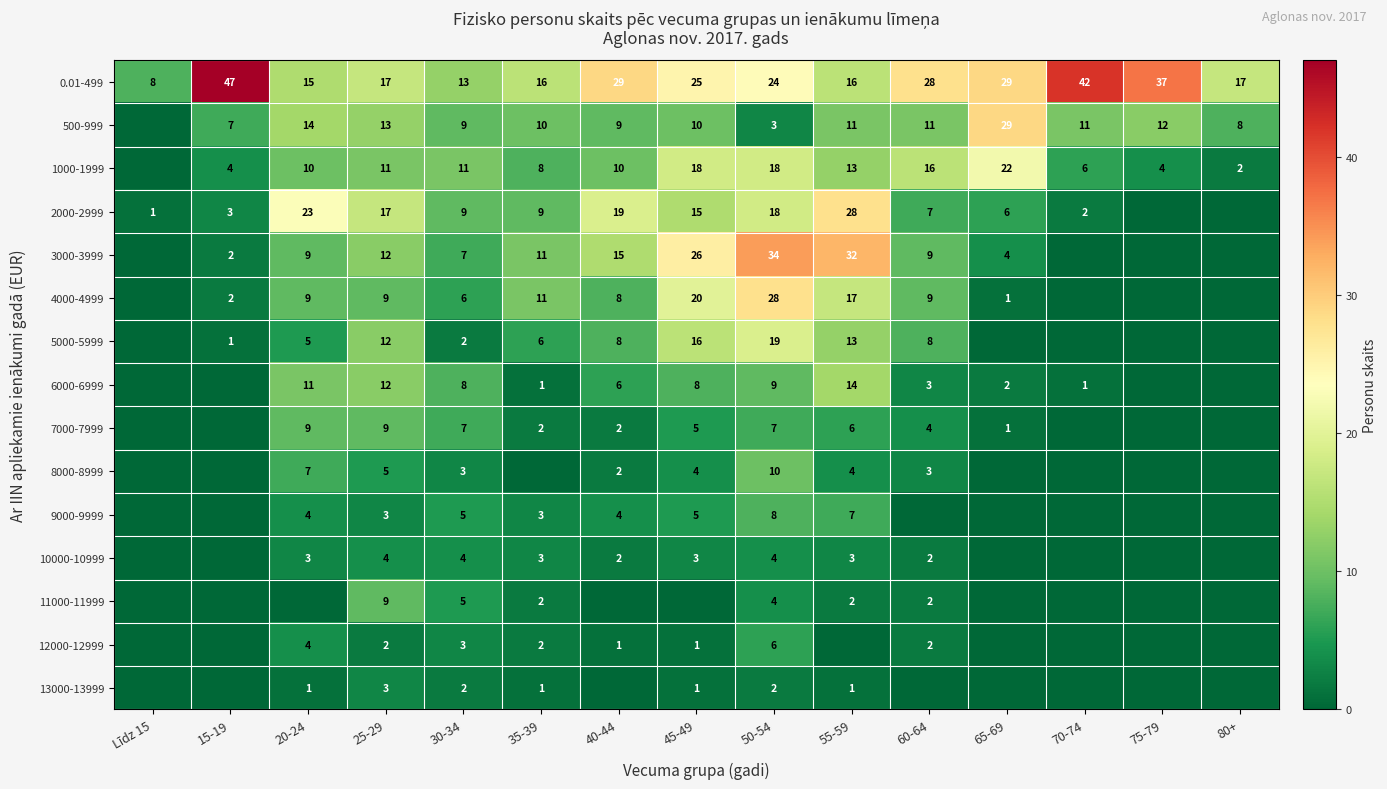

The 5000-5999 series shows 11 at 40-44. True or false?

False